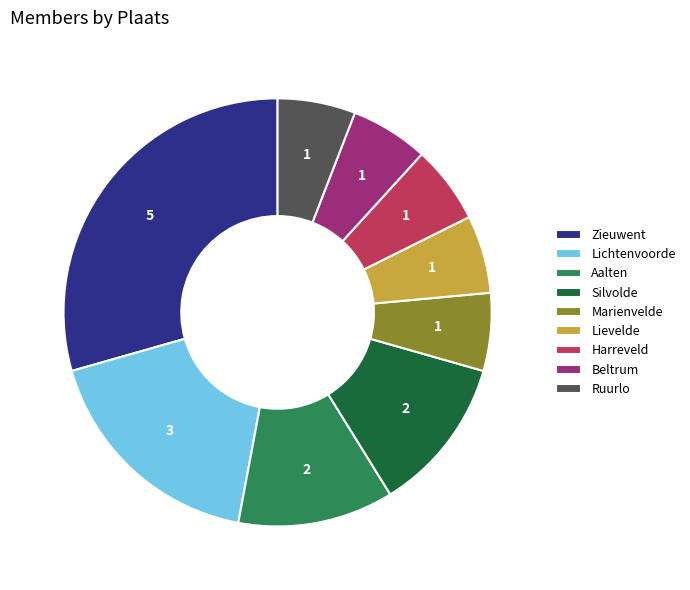

The Silvolde slice represents 12% of the pie. True or false?

True